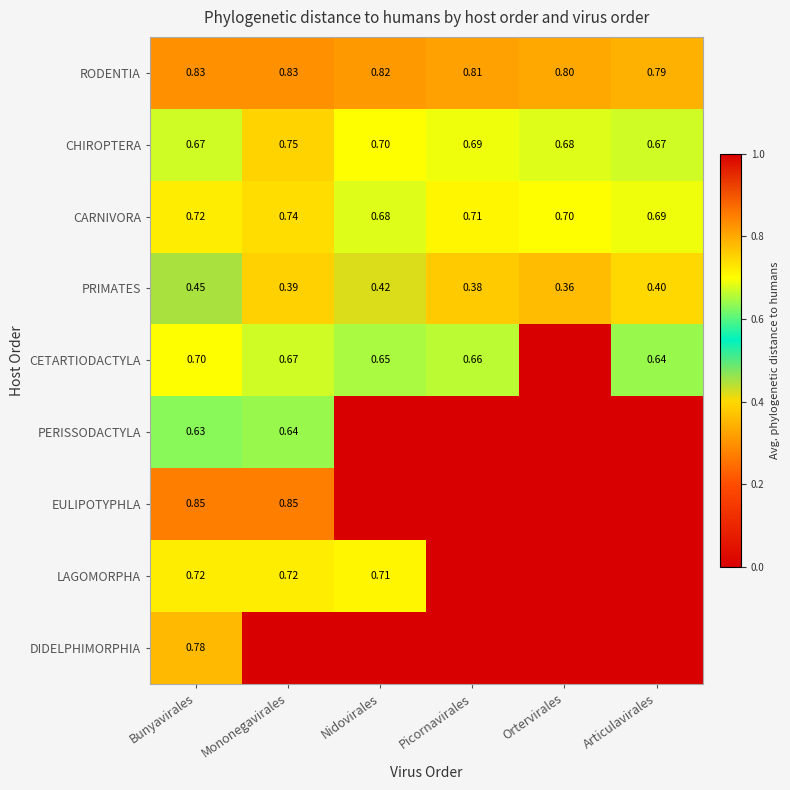

The RODENTIA series shows 0.3 at Articulavirales. True or false?

False